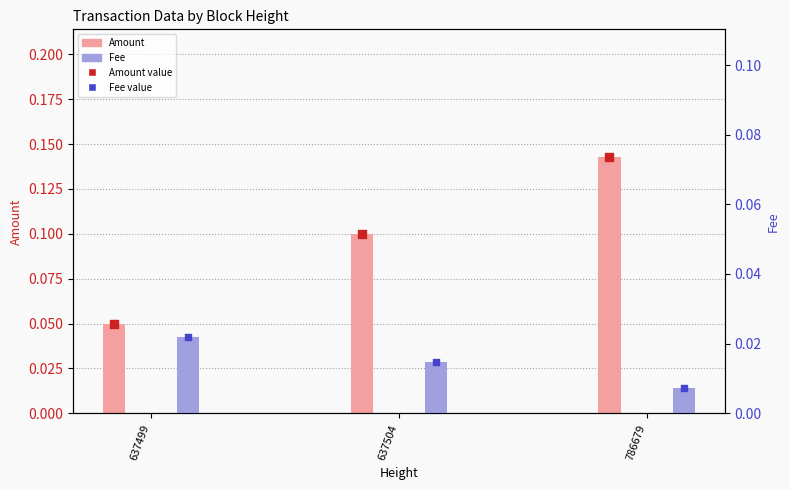

What are all the series names shown in the legend?

Amount, Fee